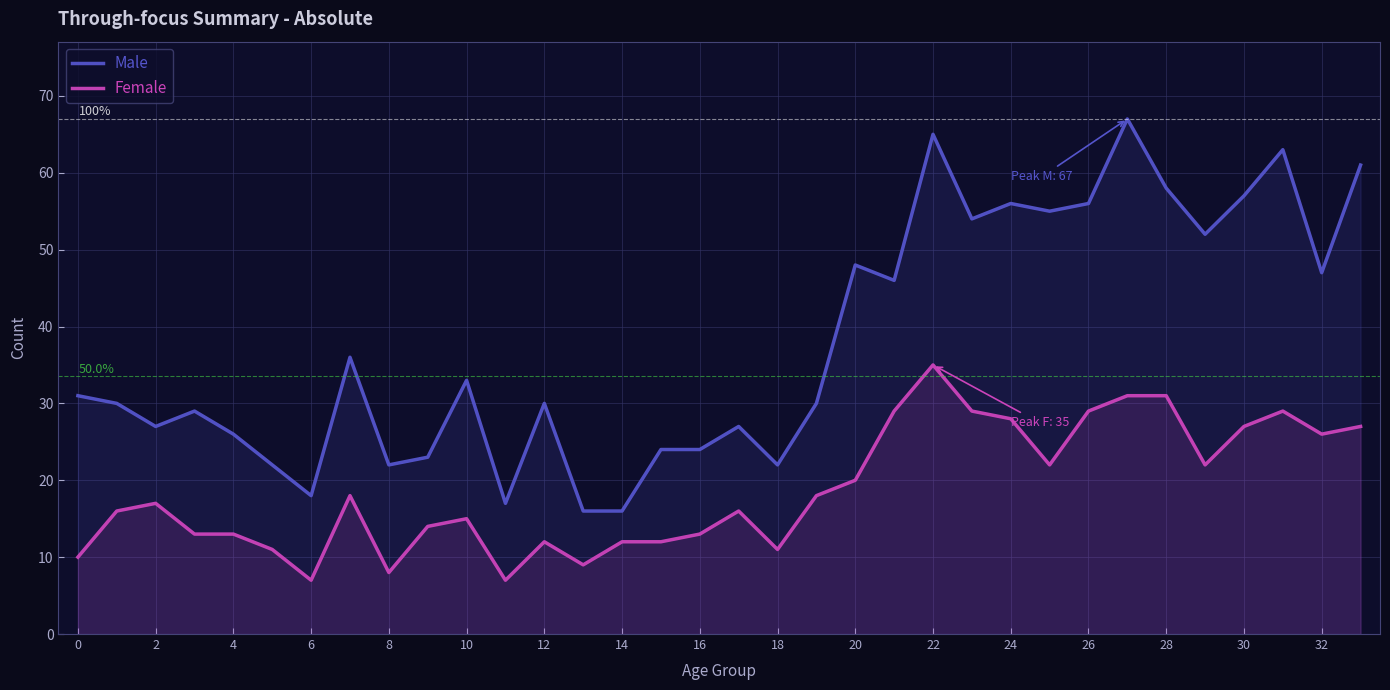

True or false: Male has a value of 34 at 27.

False